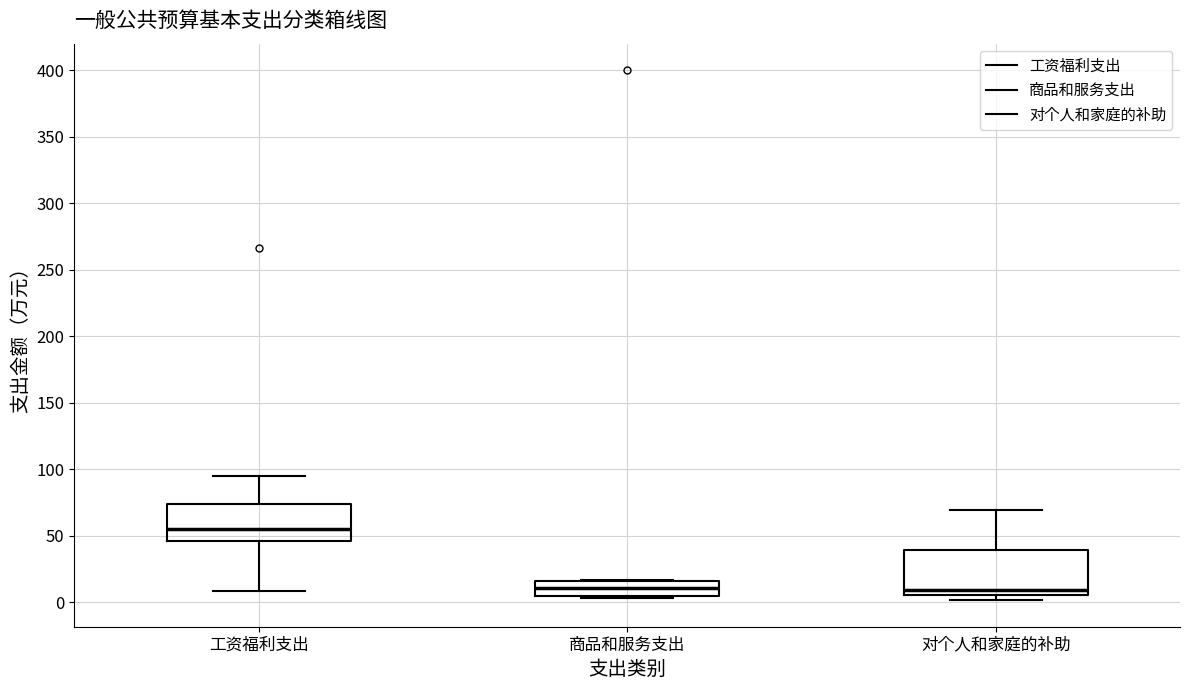

Where is the lower edge of the box for 商品和服务支出 on the y-axis? The values are not printed on the chart, so give them approximately, as read against the axis.

5